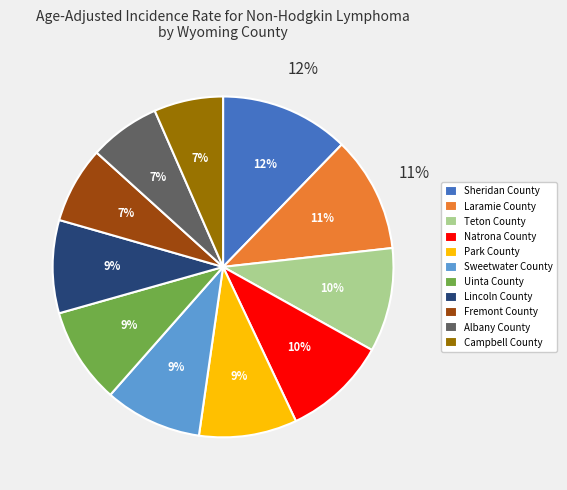

Does Sheridan County represent more than half of the total?

No